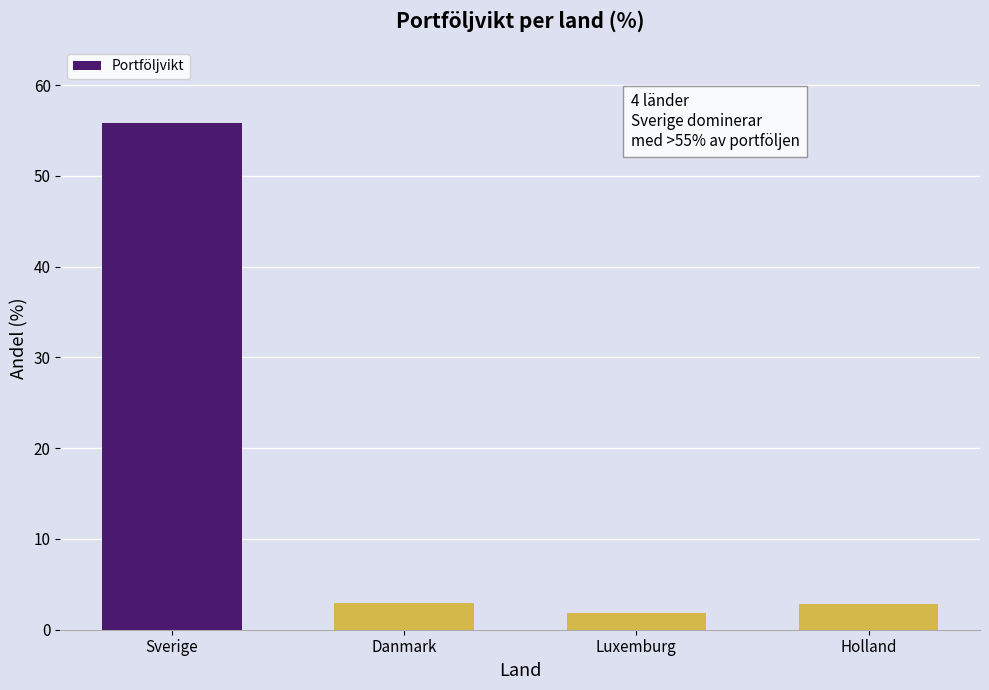

Is it true that the value at Holland is 5.1?

False